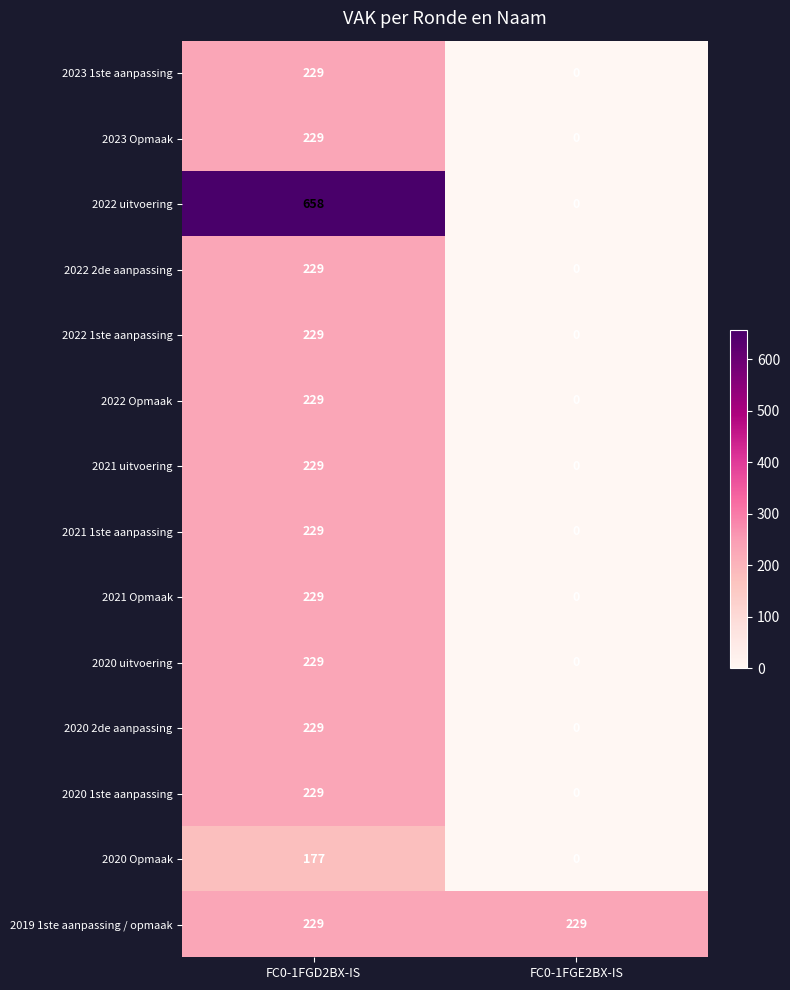

True or false: 2022 2de aanpassing has a value of 229 at FC0-1FGD2BX-IS.

True